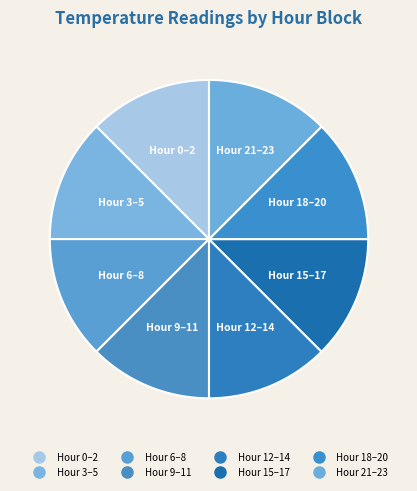

Count the number of slices in the pie.

8